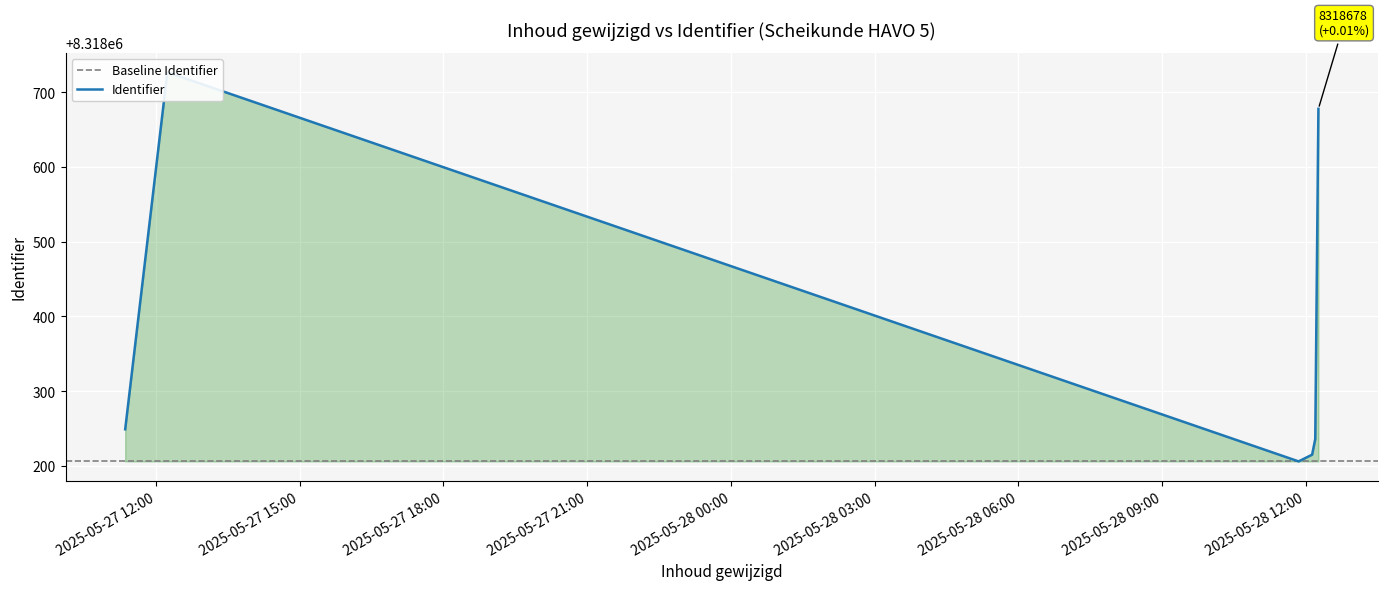

Rank the categories by value from highest to lowest.

2025-05-27 12:14:14, 2025-05-28 12:15:50, 2025-05-27 11:21:26, 2025-05-28 12:11:53, 2025-05-28 12:07:58, 2025-05-28 11:51:02